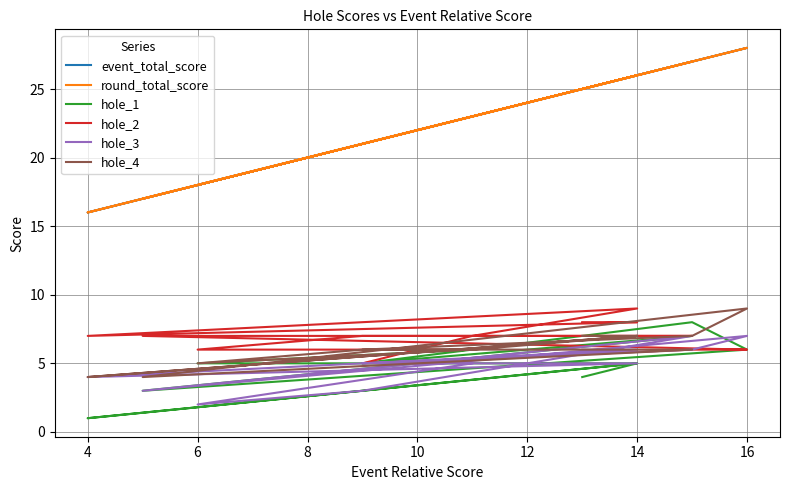

What is the label of the 11th point from the right?

4